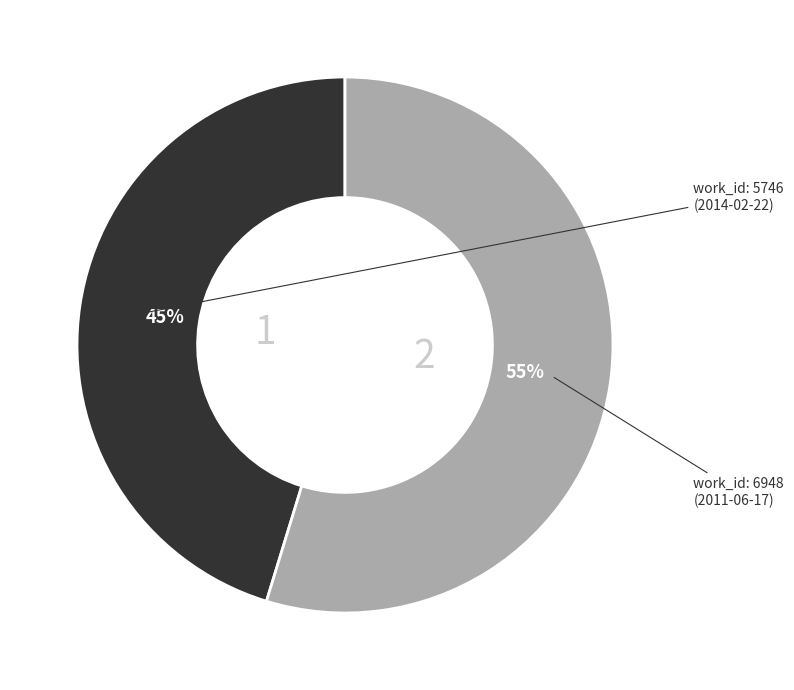

How many slices are in this pie chart?

2